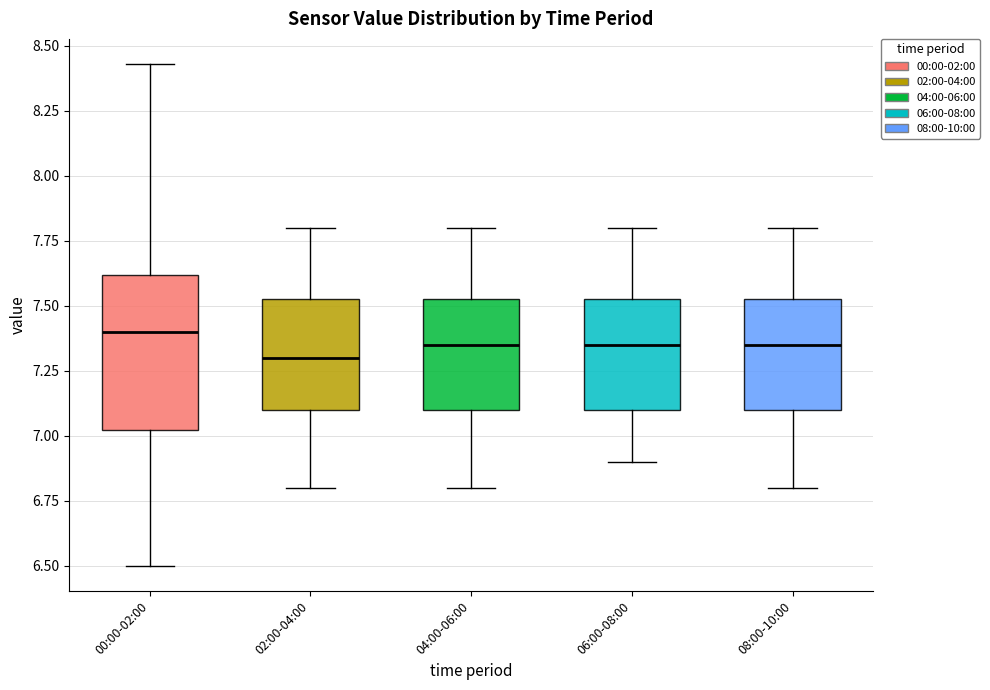

Reading left to right, read every box against the y-axis: the position of its median line, the range the box covers, and the ends of its whiskers. The values are not printed on the chart, so give them approximately, as read against the axis.

00:00-02:00: median 7.40, box 7.00 to 7.60, whiskers 6.50 to 8.45
02:00-04:00: median 7.30, box 7.10 to 7.55, whiskers 6.80 to 7.80
04:00-06:00: median 7.35, box 7.10 to 7.55, whiskers 6.80 to 7.80
06:00-08:00: median 7.35, box 7.10 to 7.55, whiskers 6.90 to 7.80
08:00-10:00: median 7.35, box 7.10 to 7.55, whiskers 6.80 to 7.80